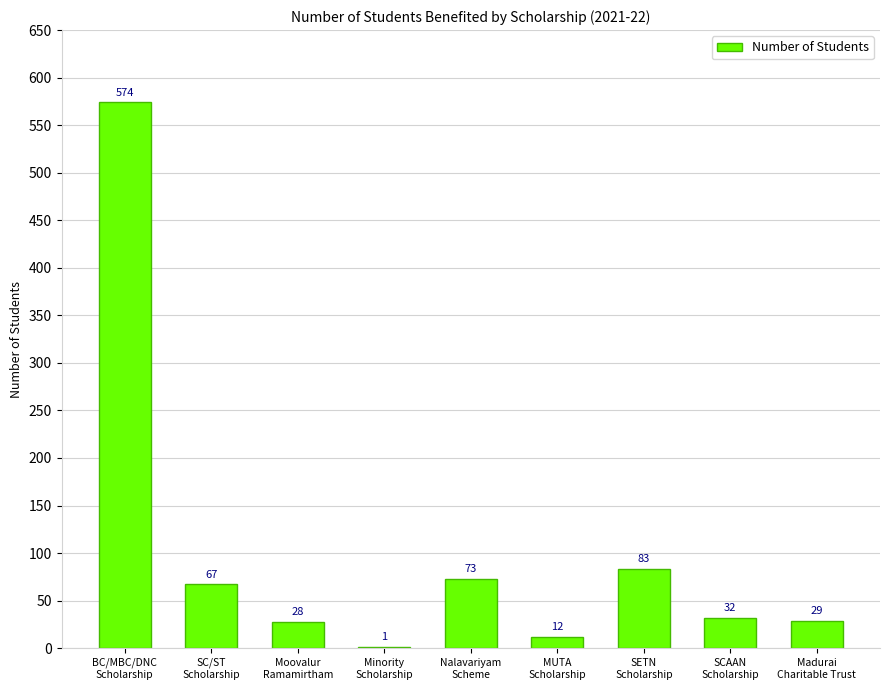

Reading left to right, transcribe all the data shown in this chart.

BC/MBC/DNC
Scholarship=574	SC/ST
Scholarship=67	Moovalur
Ramamirtham=28	Minority
Scholarship=1	Nalavariyam
Scheme=73	MUTA
Scholarship=12	SETN
Scholarship=83	SCAAN
Scholarship=32	Madurai
Charitable Trust=29